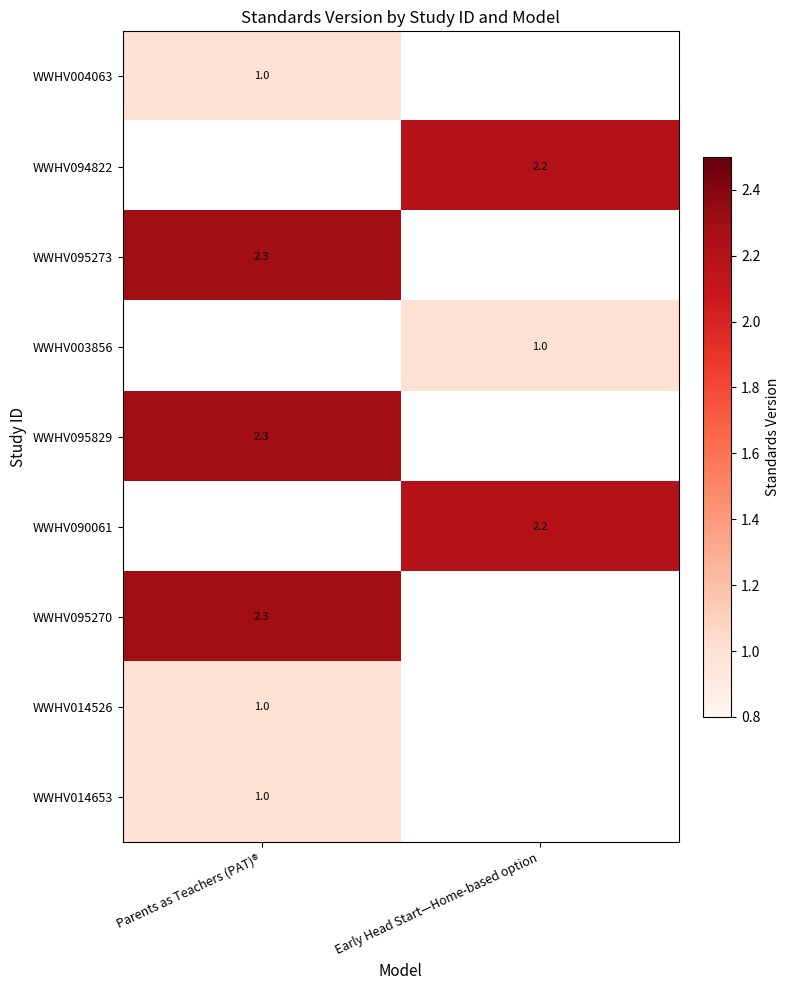

True or false: WWHV003856 has a value of 1.0 at Early Head Start—Home-based option.

True